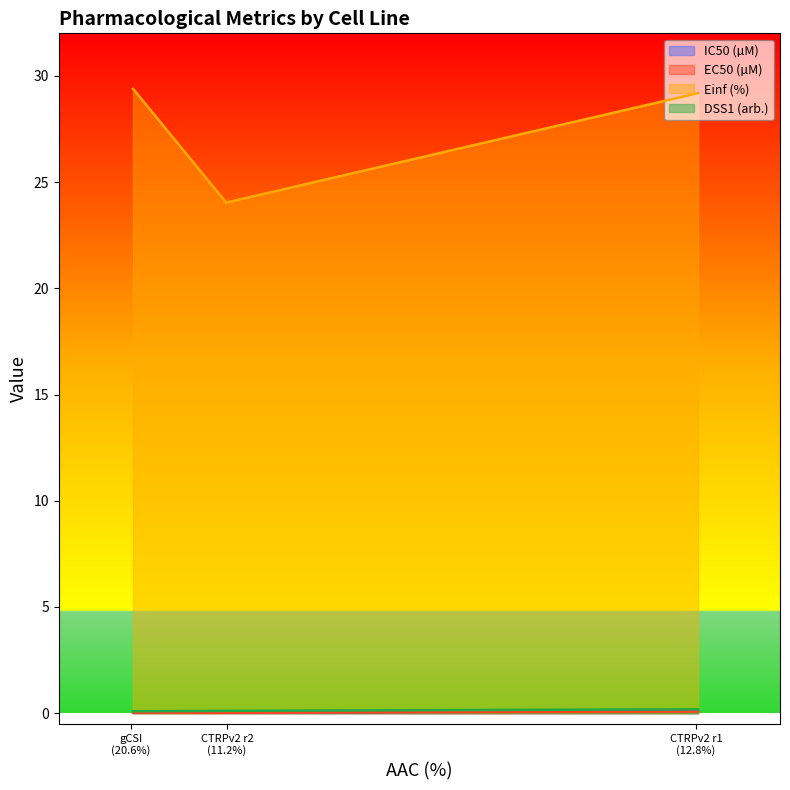

What is the highest value of the IC50 (µM) series?

0.1